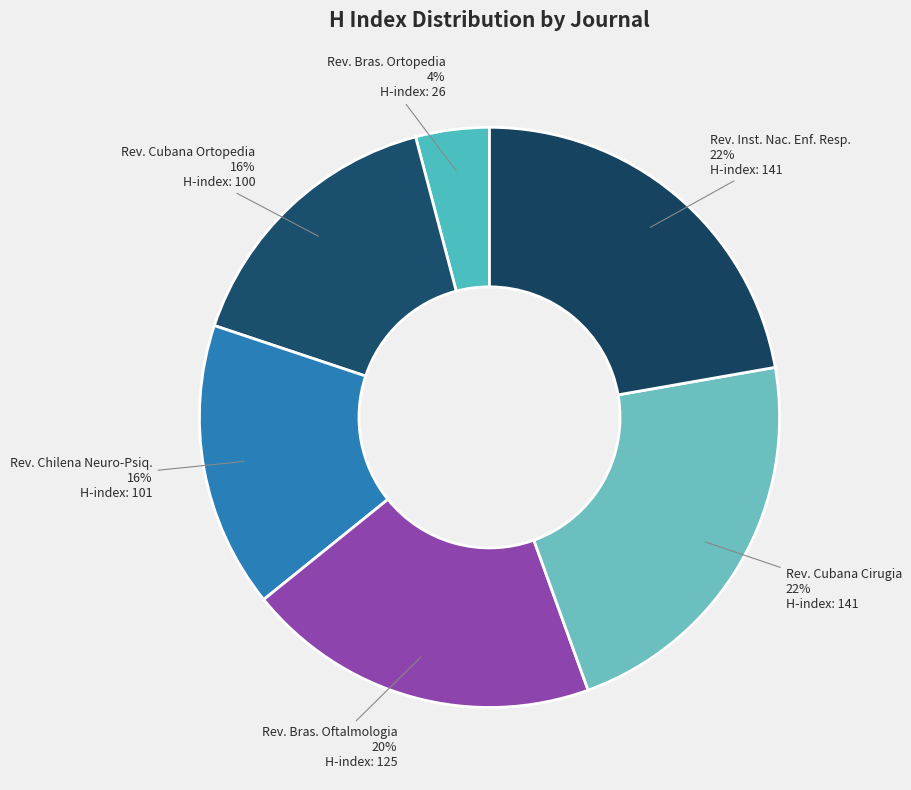

To the nearest percent, what portion does Rev. Cubana Ortopedia represent?

16%